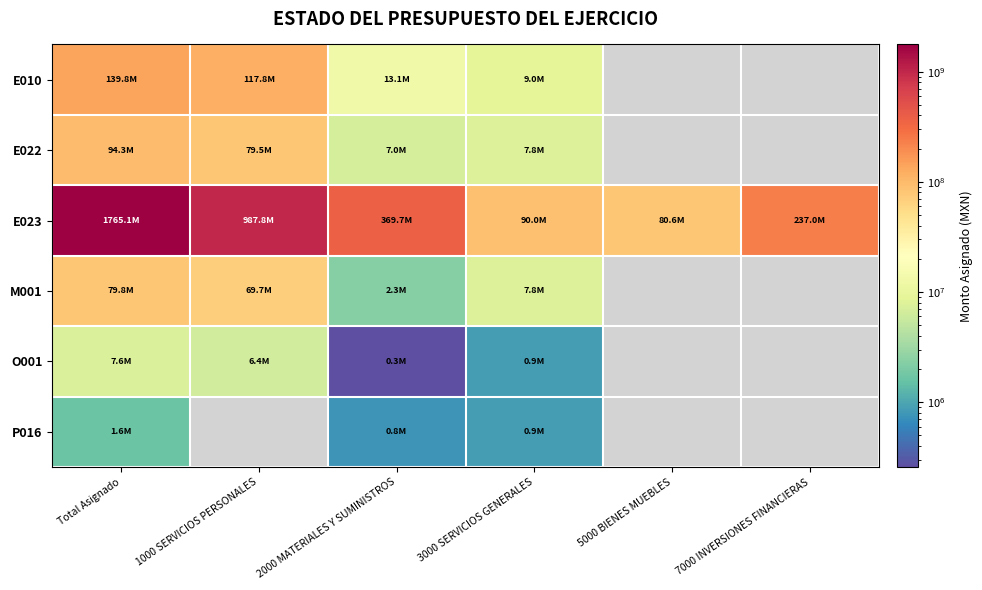

At which category is the sum across all series the highest?

Total Asignado